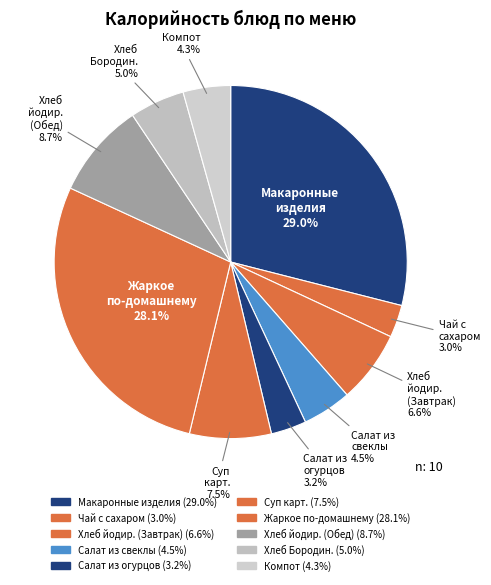

What is the smallest slice in the pie chart?

Чай с сахаром (напиток)